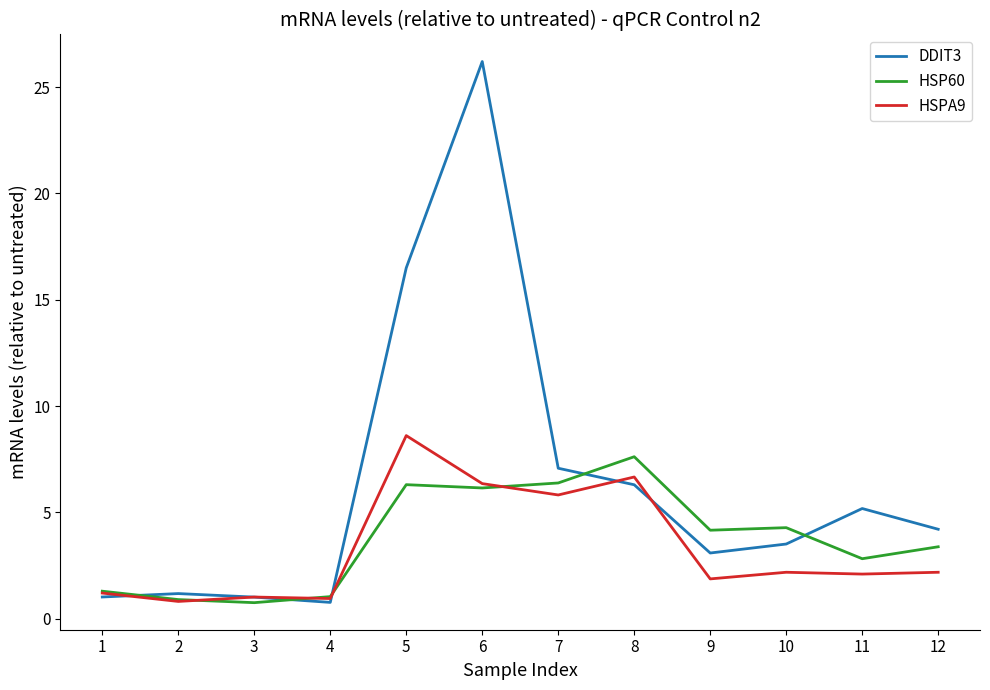

What is the difference between the second highest and second lowest values in the HSPA9 series?

5.7